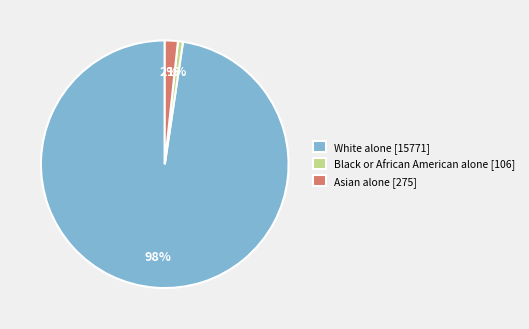

Which slice is the smallest?

Black or African American alone [106]